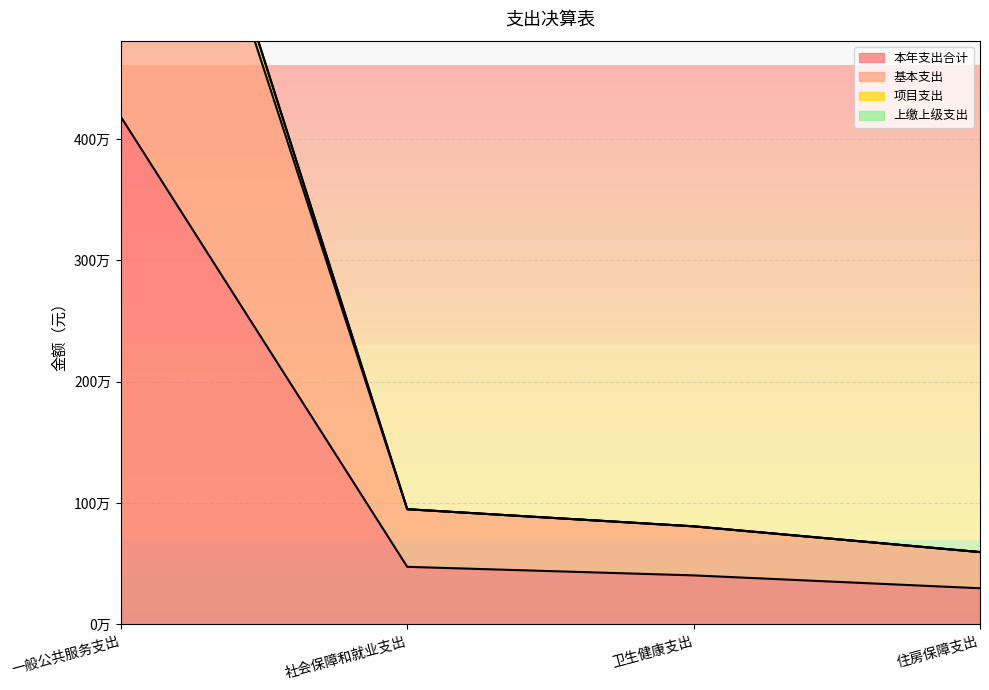

What is the greatest value displayed?

8364884.8